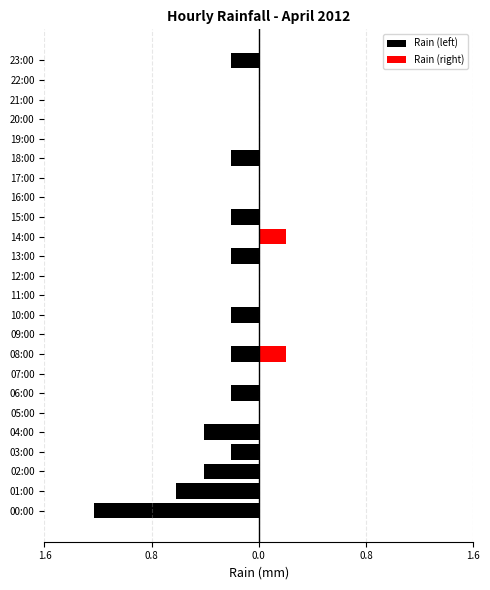

Between 13:00 and 14:00, which series saw the biggest shift?

Rain (left)